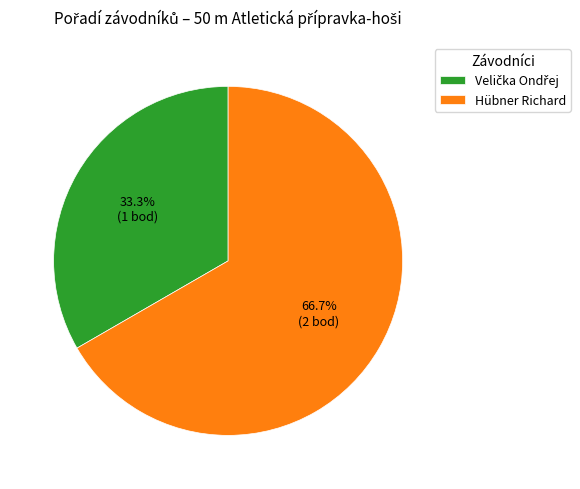

To the nearest percent, what is the average slice percentage?

50%